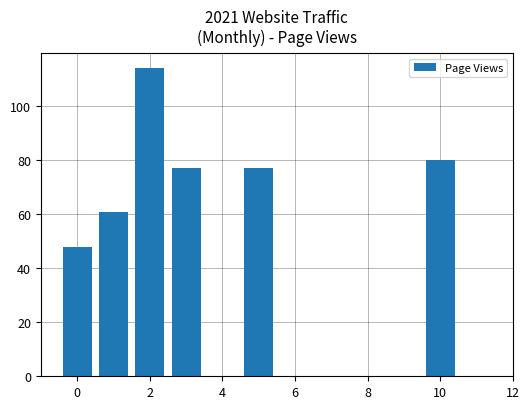

Are the bars horizontal?

No